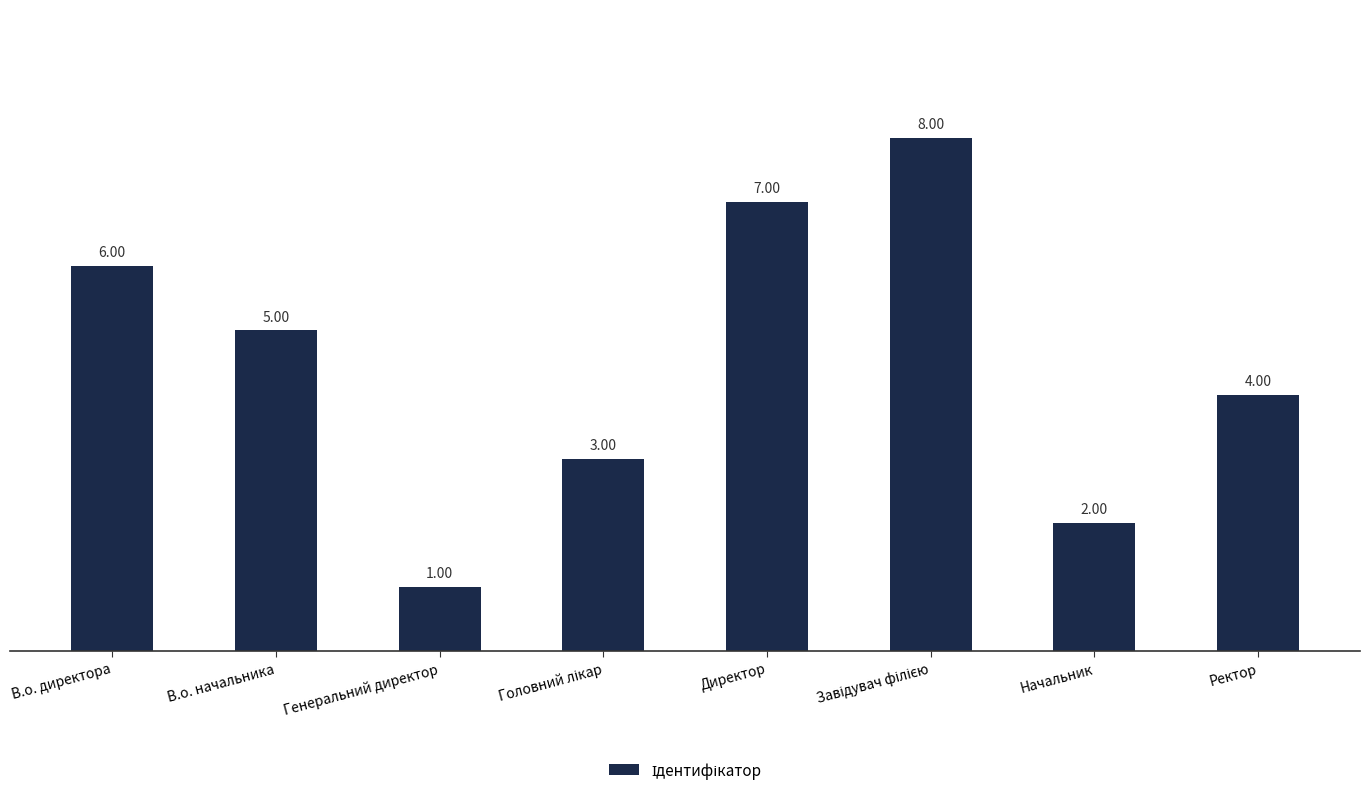

What is the ratio of the value at Начальник to the value at Ректор?

0.5